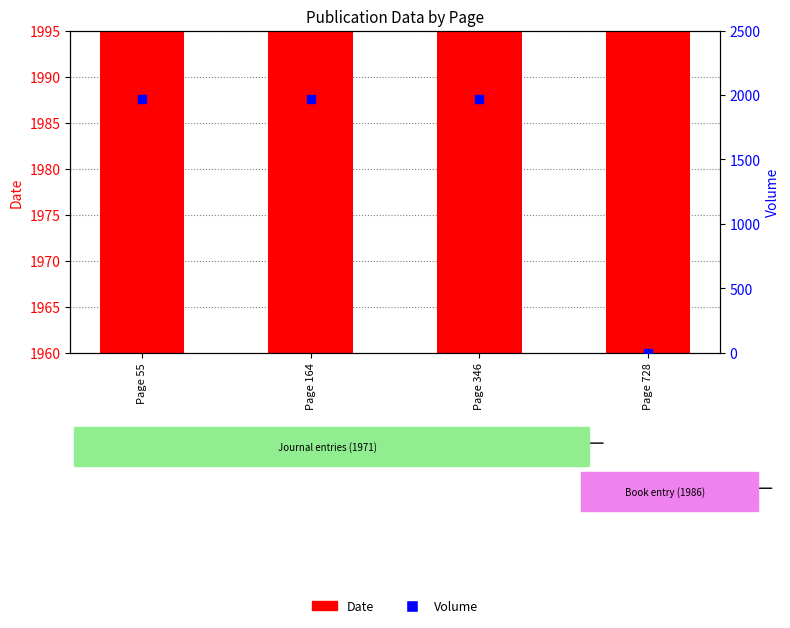

Which series contains the highest Y value?

Date